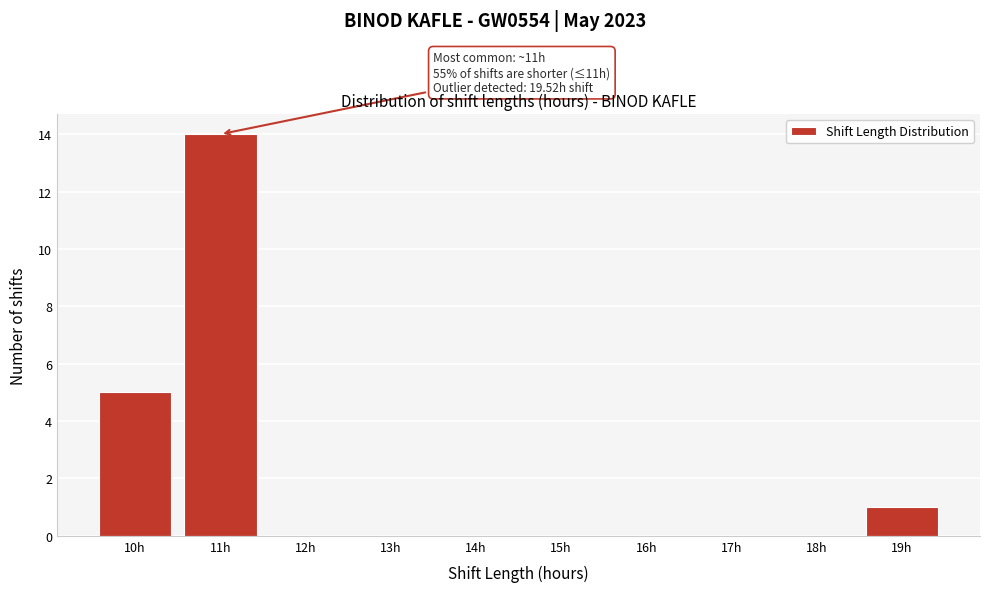

Reading left to right, what are all the values shown in this chart?

10h=5	11h=14	12h=0	13h=0	14h=0	15h=0	16h=0	17h=0	18h=0	19h=1